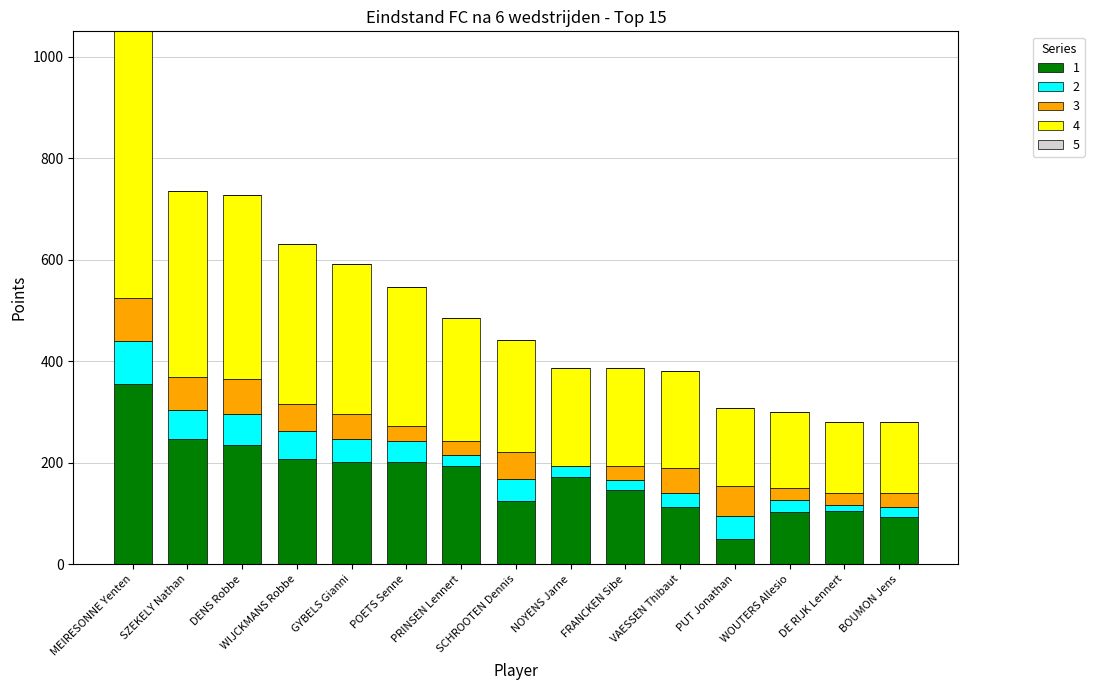

At which category is the sum across all series the highest?

MEIRESONNE Yenten